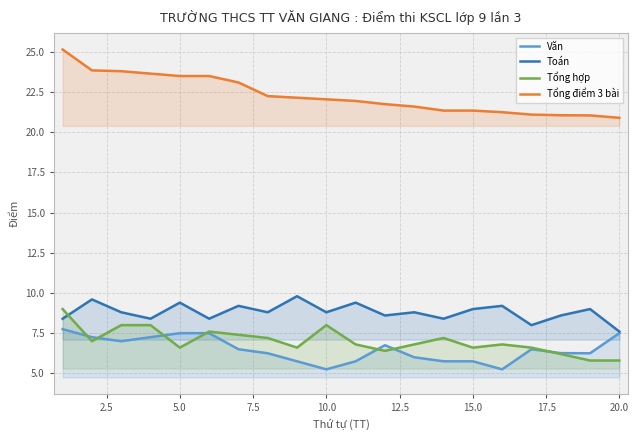

The value of Toán at 20.0 is 7.6. True or false?

True